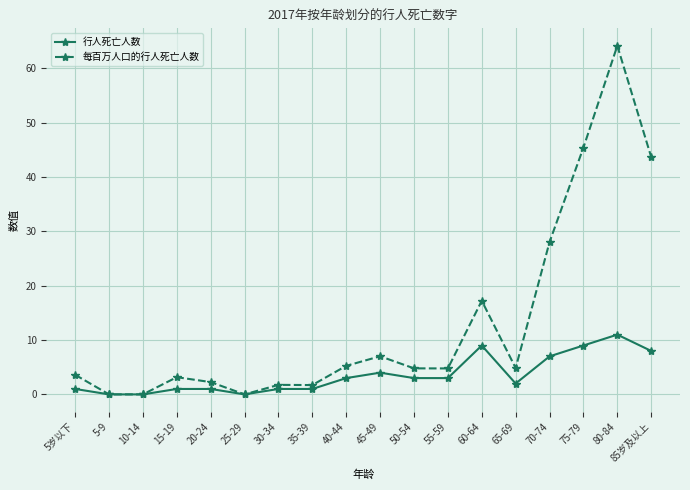

List the series in order of their overall mean, highest first.

每百万人口的行人死亡人数, 行人死亡人数